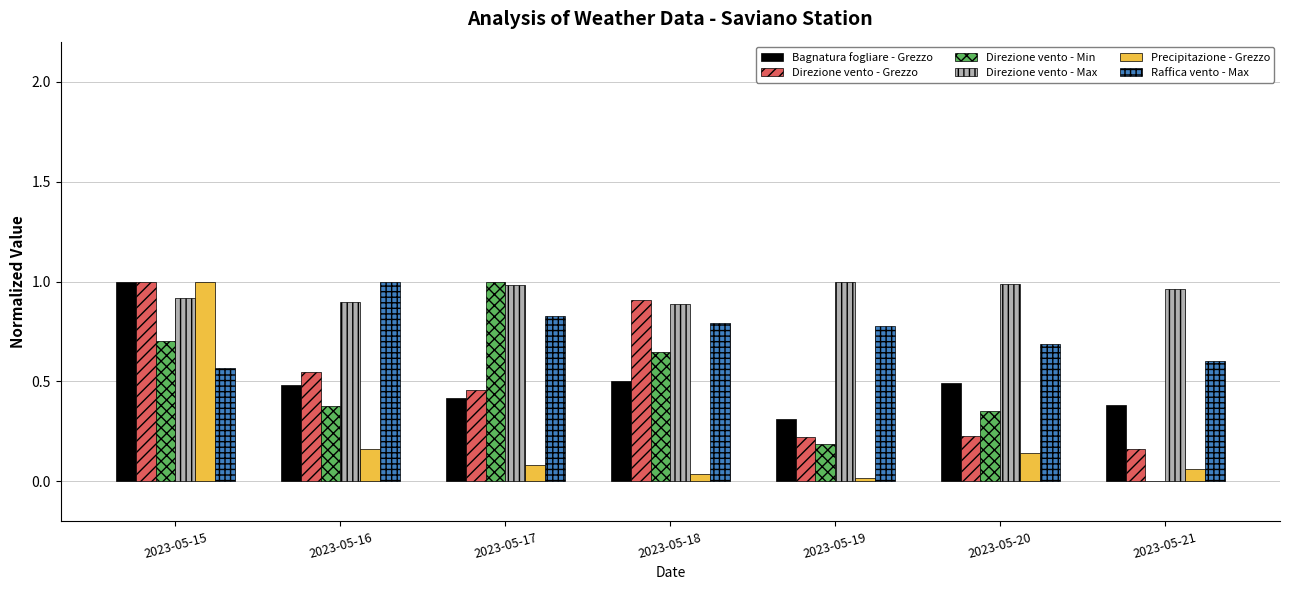

True or false: Direzione vento - Min has a value of 0.3 at 2023-05-19.

False